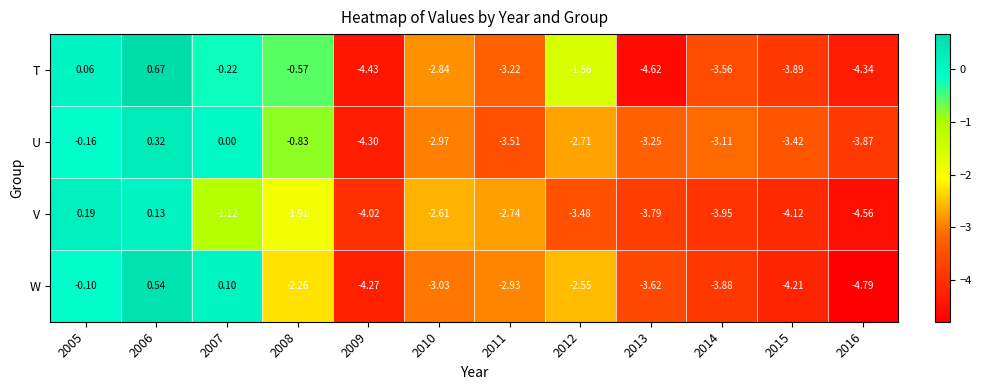

List the series in order of their overall mean, lowest first.

V, W, T, U